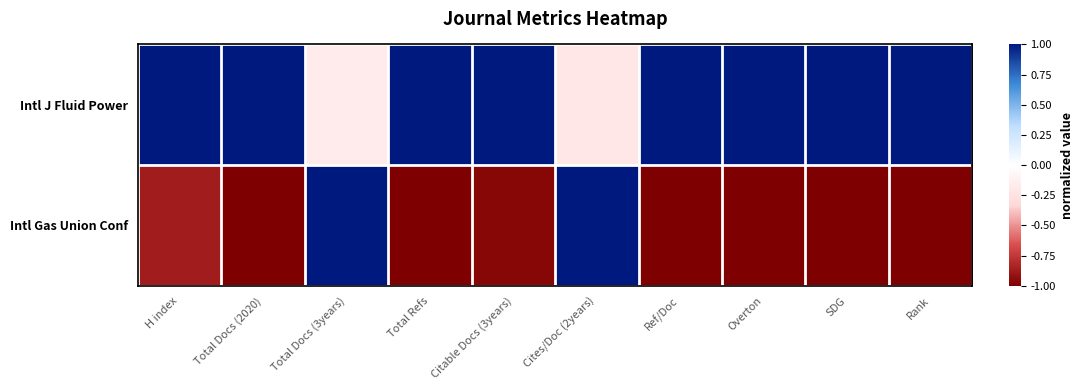

Which category has the highest value across all series?

H index